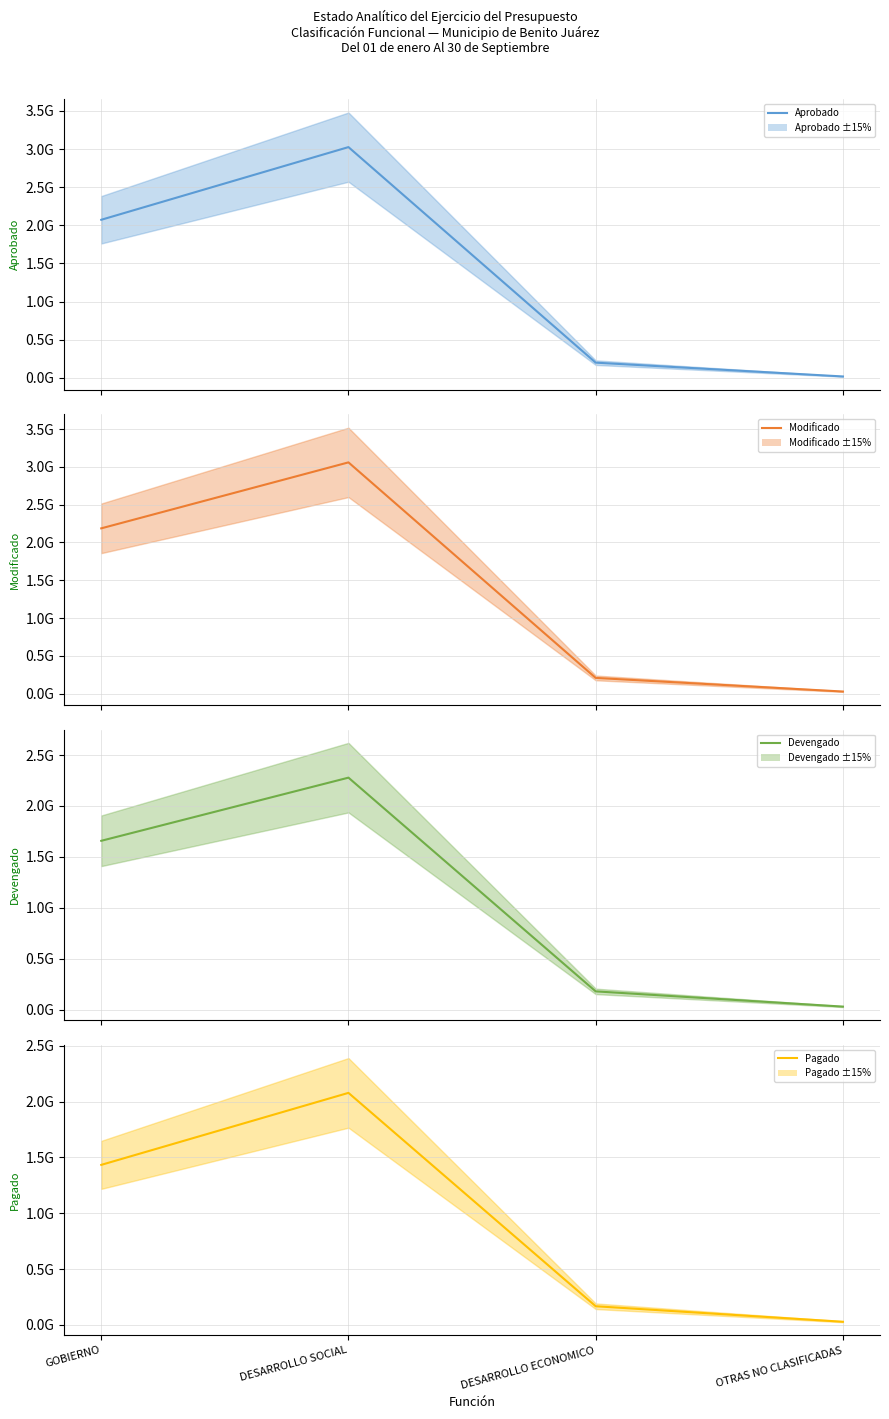

What is the sum of the Devengado (mean) values at GOBIERNO and OTRAS NO CLASIFICADAS?

1686129972.3